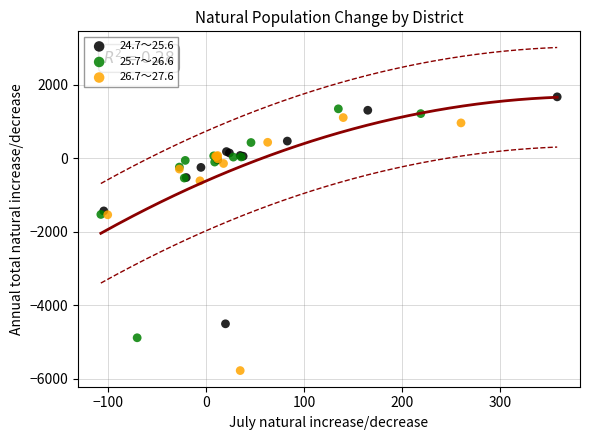

Which series has the widest spread of Y values?

26.7～27.6